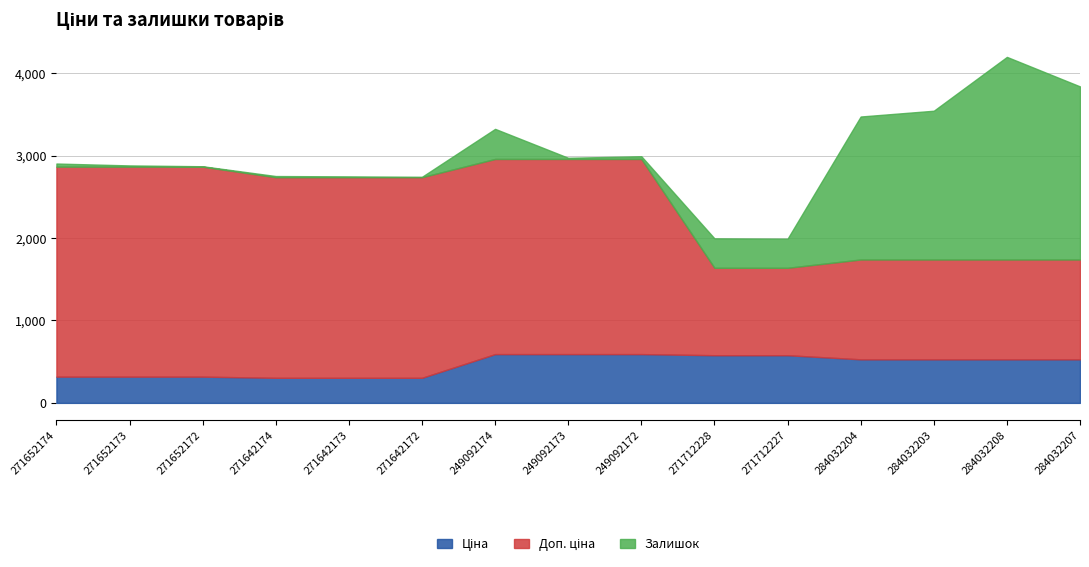

What is the sum of the Доп. ціна values at 284032204 and 271712227?

2270.7